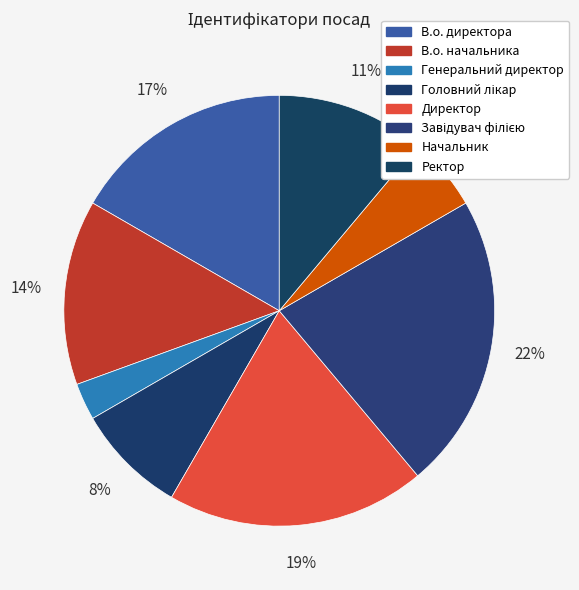

What portion of the pie excludes В.о. начальника?

86.1%